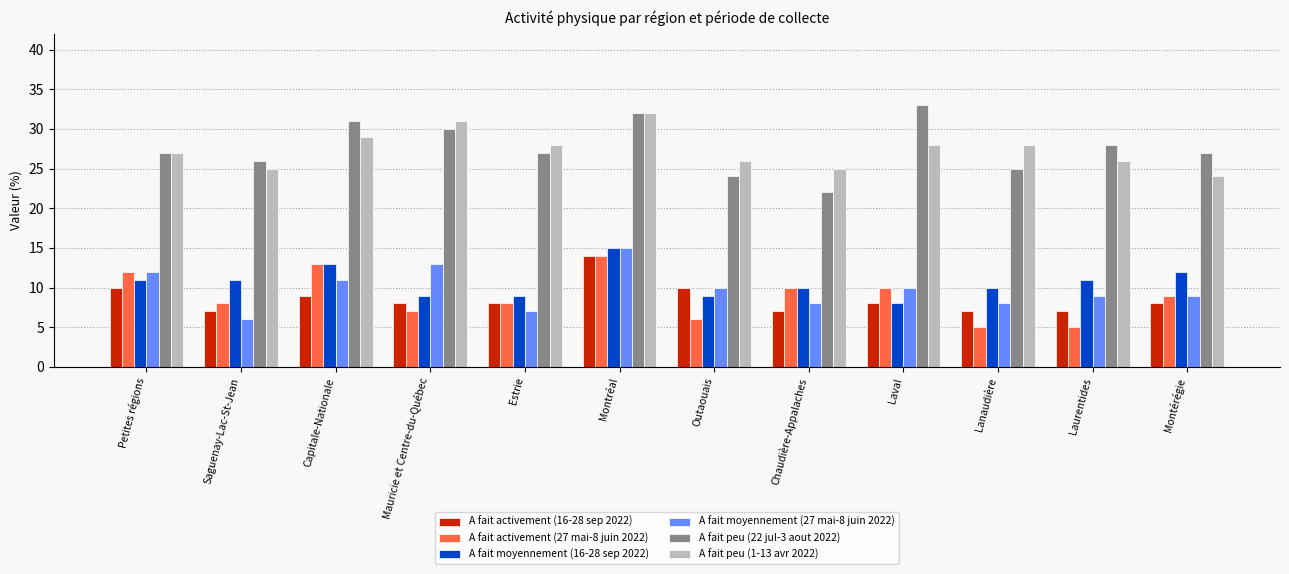

What is the minimum value shown in the chart?

5